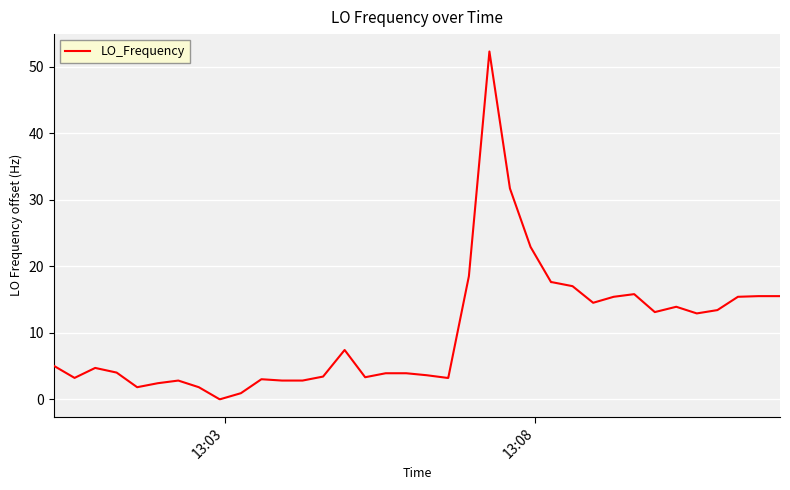

What is the greatest value displayed?

52.3